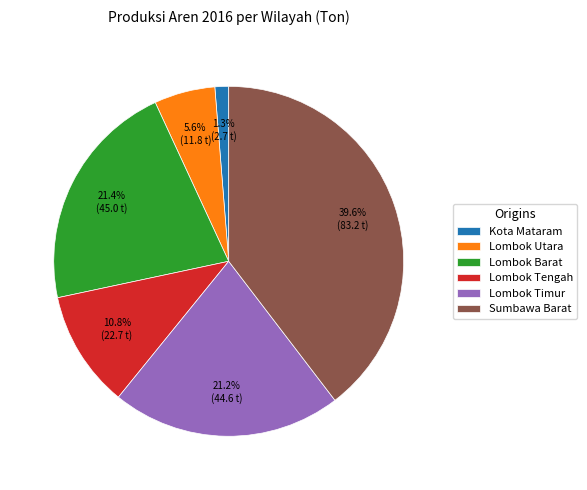

Does Sumbawa Barat represent more than half of the total?

No